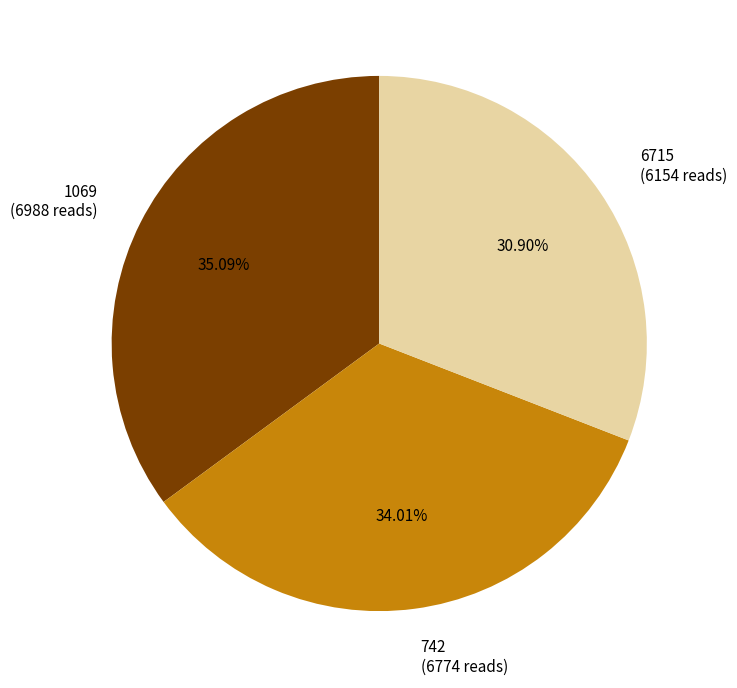

Is there a majority slice in this chart?

No